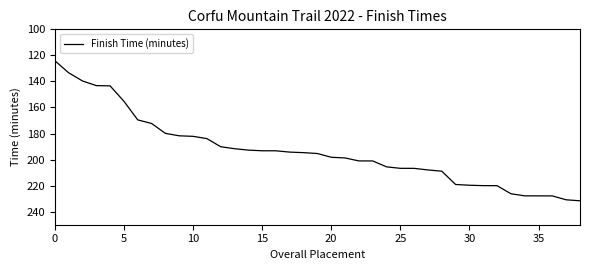

What is the minimum value shown in the chart?

124.1